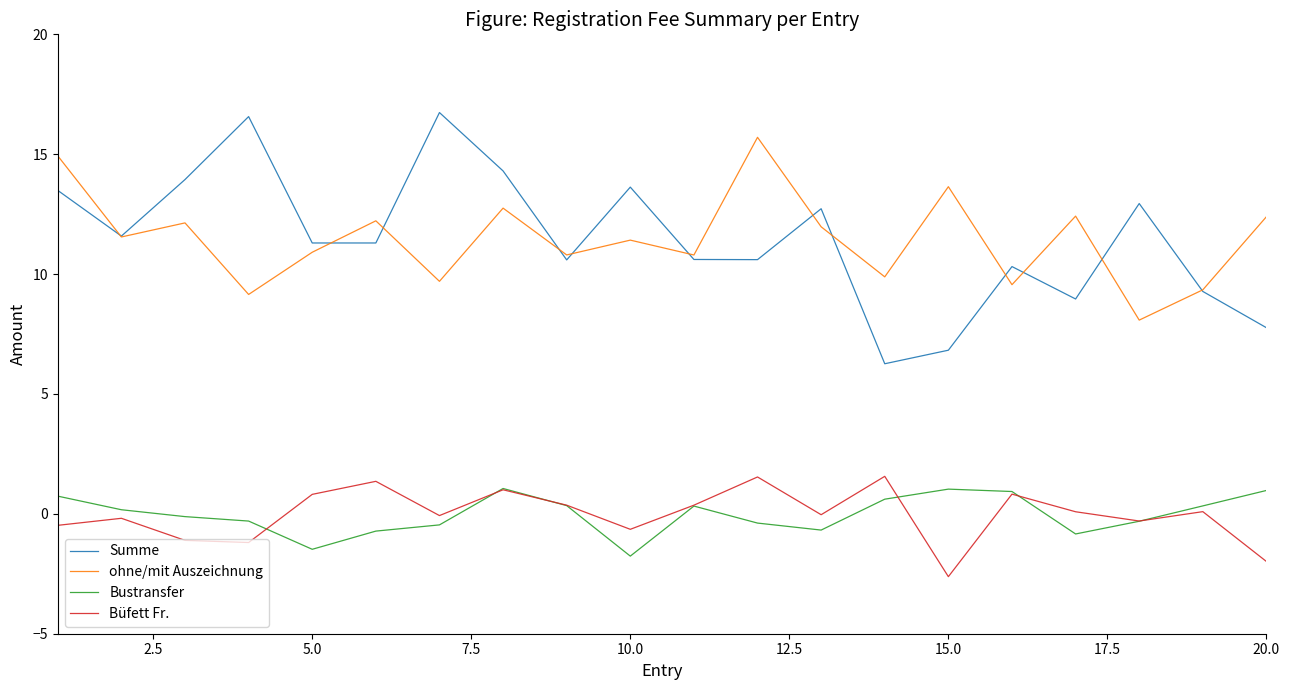

Which series has the largest range (max minus min)?

Summe